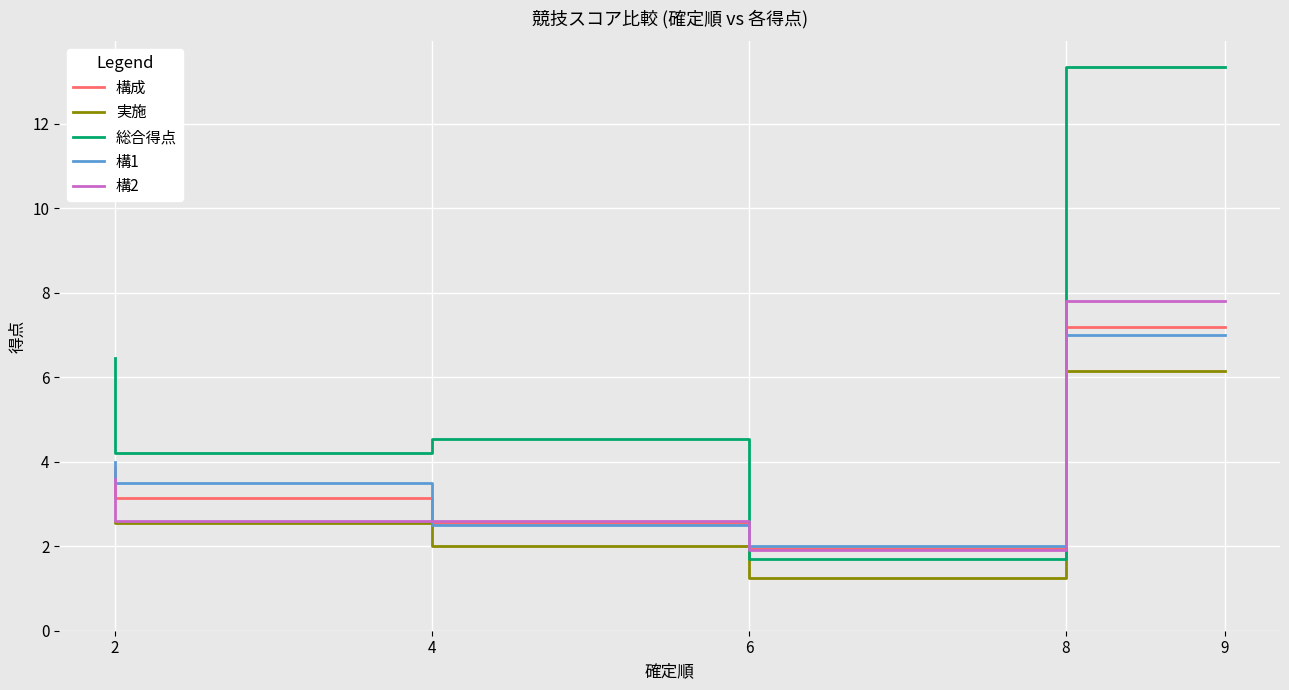

At how many categories does at least one series exceed 5?

2